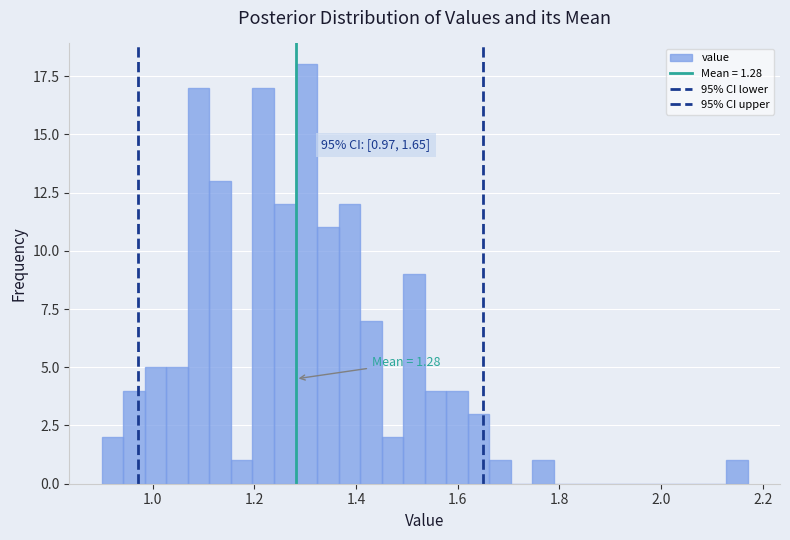

Around what value on the x-axis is the tallest bar? Give the approximate position of its centre, as read against the axis.

1.30